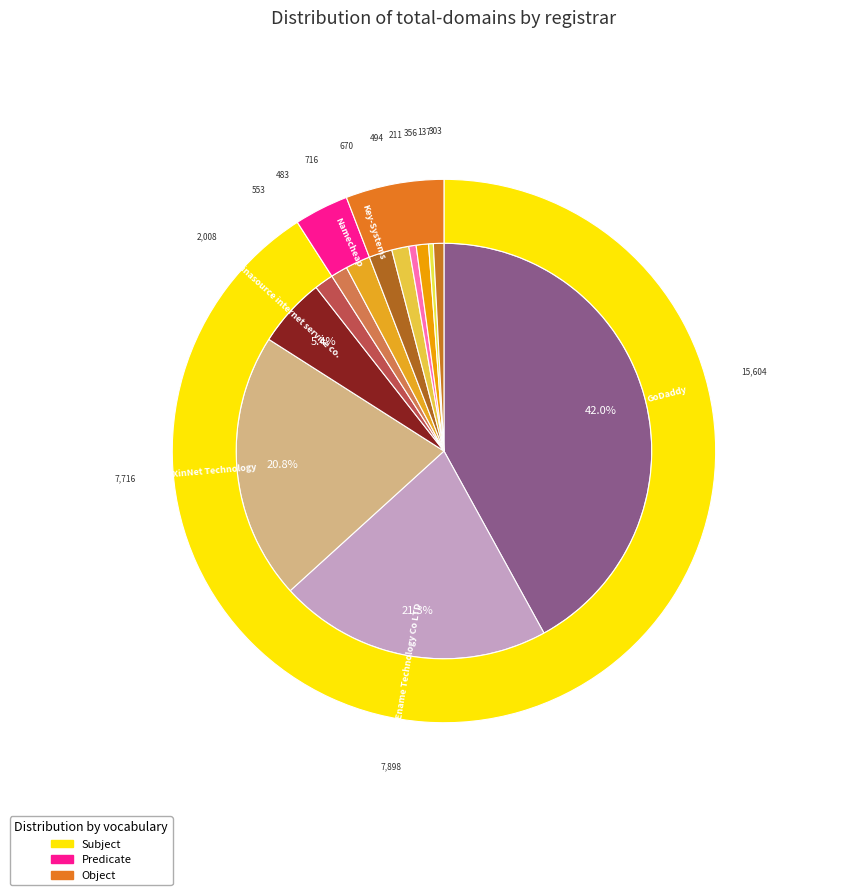

What is the change in value from Key-Systems to 101 Domain GRS Ltd.?

-176